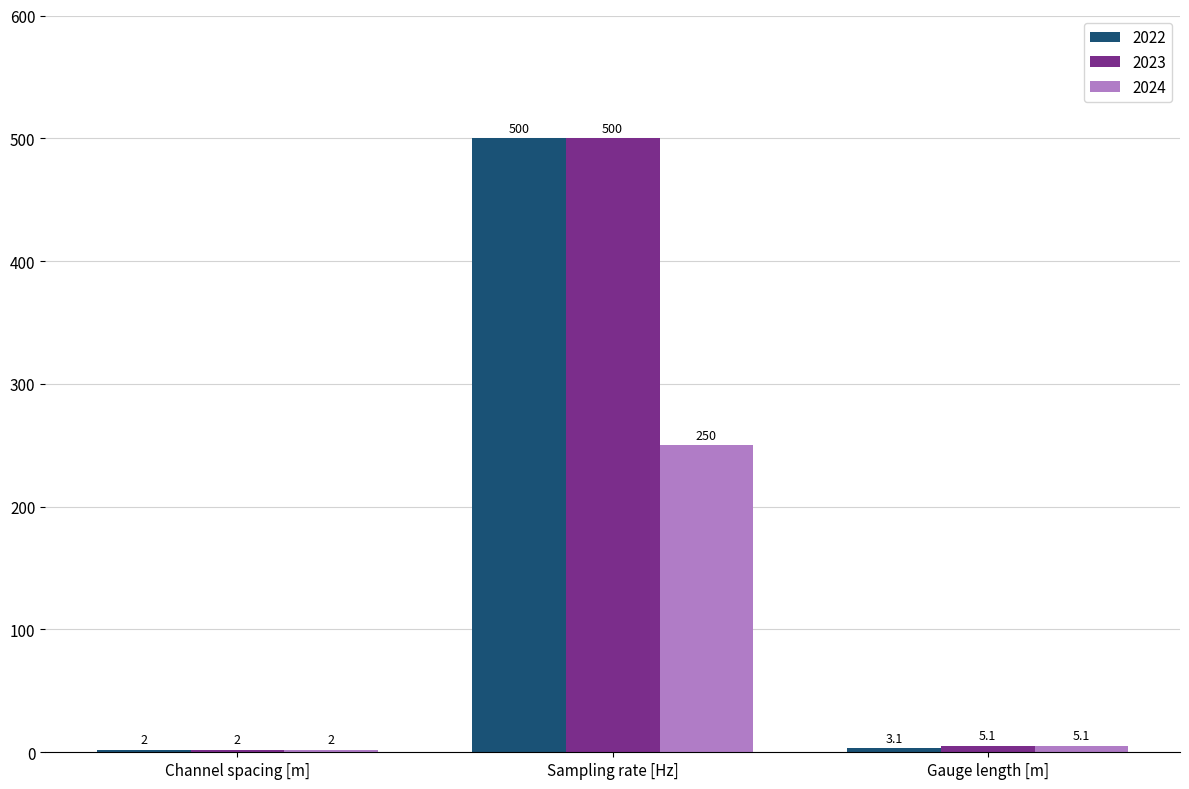

Where does the 2022 series first go above 3?

Sampling rate [Hz]